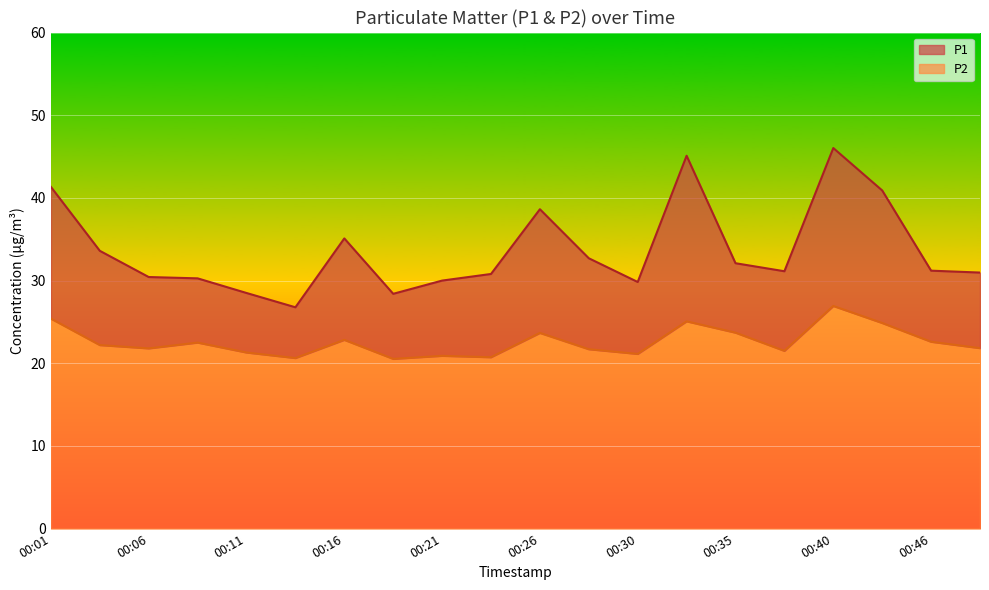

Is the value of P1 at 00:13 greater than the value of P2 at 00:16?

Yes